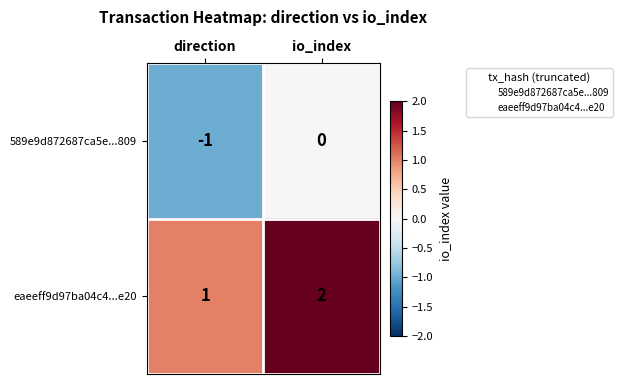

Is the value of 589e9d872687ca5e...809 at direction greater than the value of eaeeff9d97ba04c4...e20 at io_index?

No